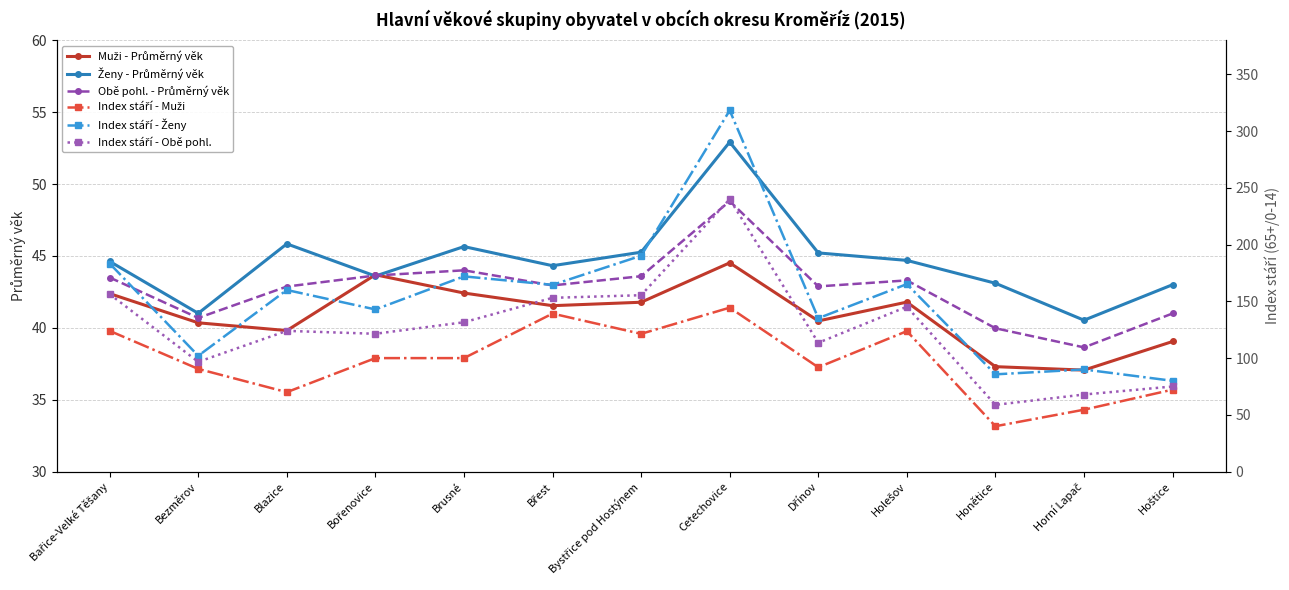

At Honětice, list the series in order from largest to smallest.

Index stáří - Ženy, Index stáří - Obě pohl., Ženy - Průměrný věk, Index stáří - Muži, Obě pohl. - Průměrný věk, Muži - Průměrný věk